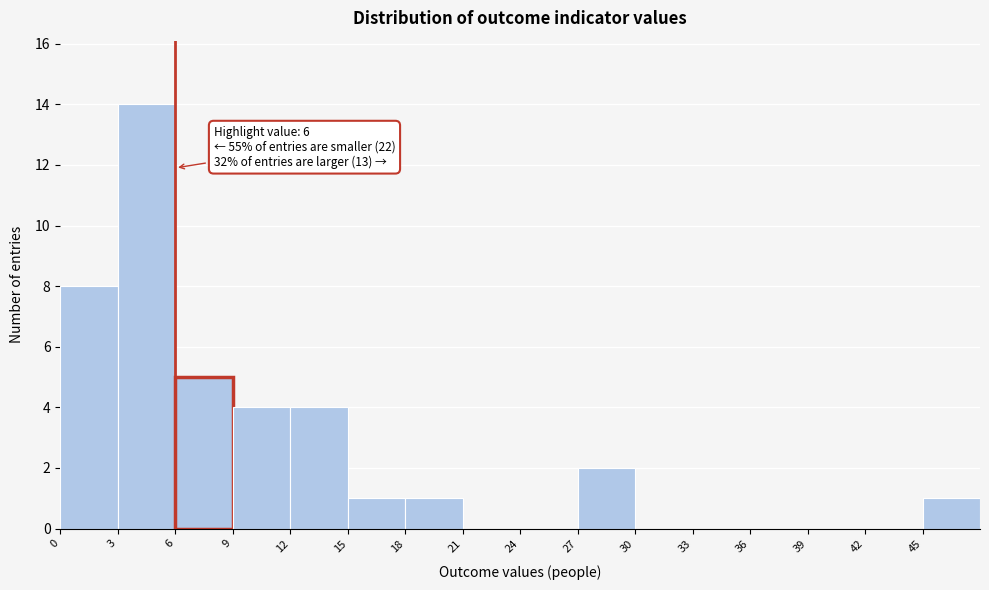

Over which range of the x-axis is the bar tallest?

3 to 6